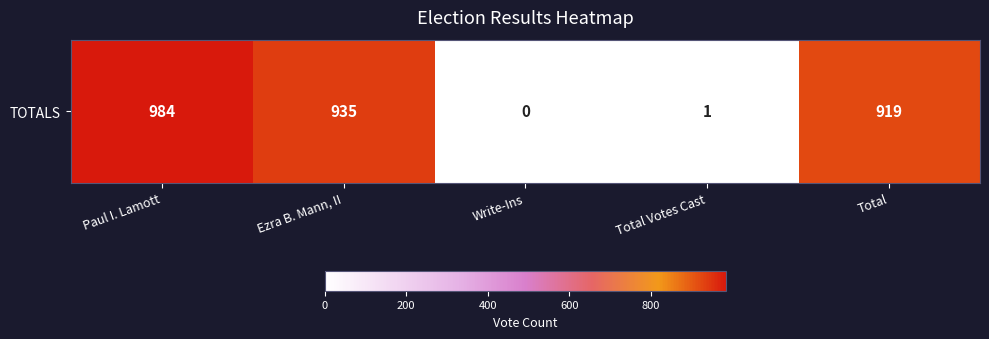

What is the maximum value shown in the chart?

984